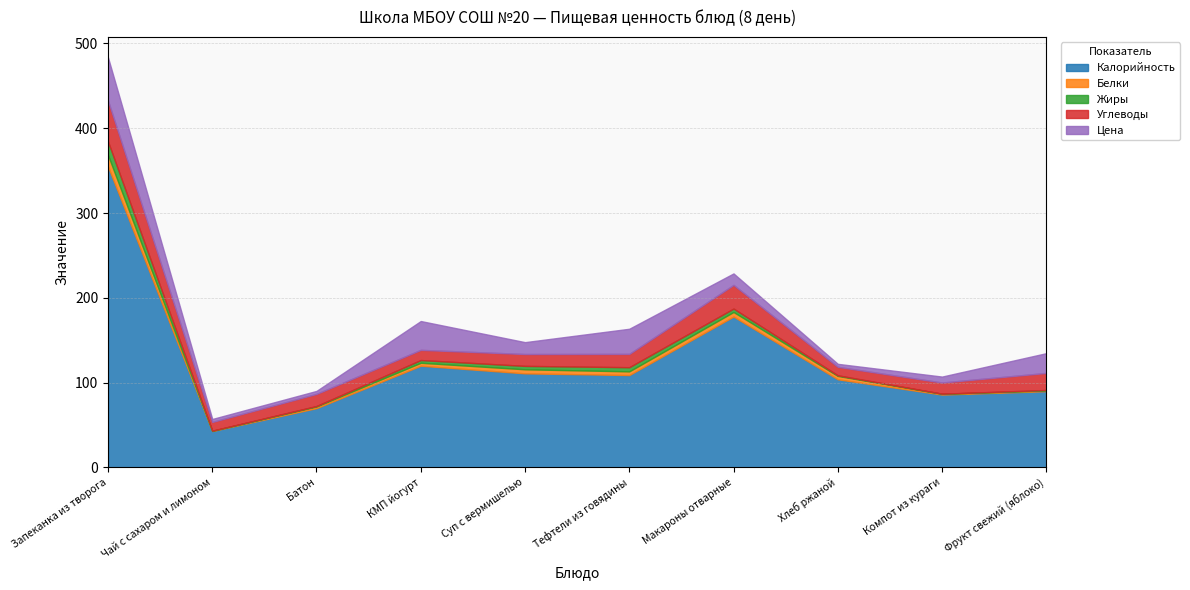

Count the number of categories in the chart.

10